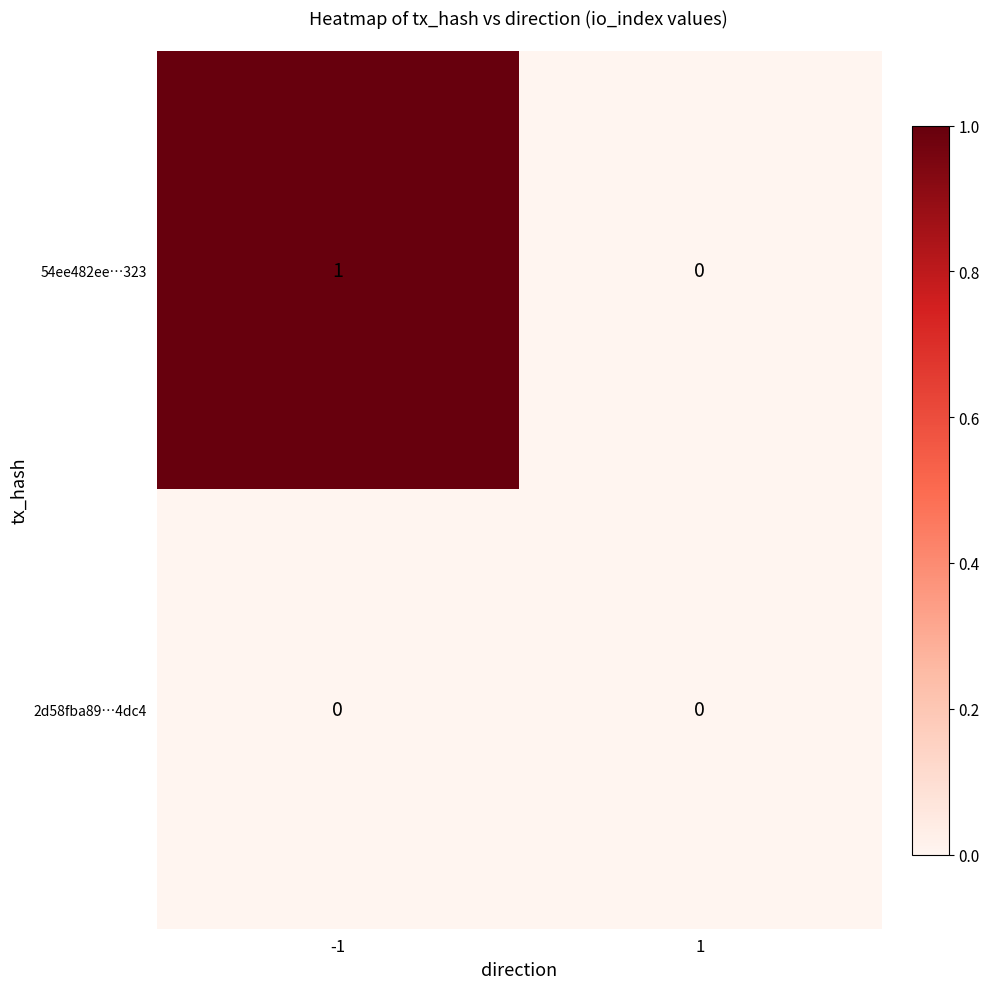

Rank the series by their maximum value, from highest to lowest.

54ee482ee…323, 2d58fba89…4dc4